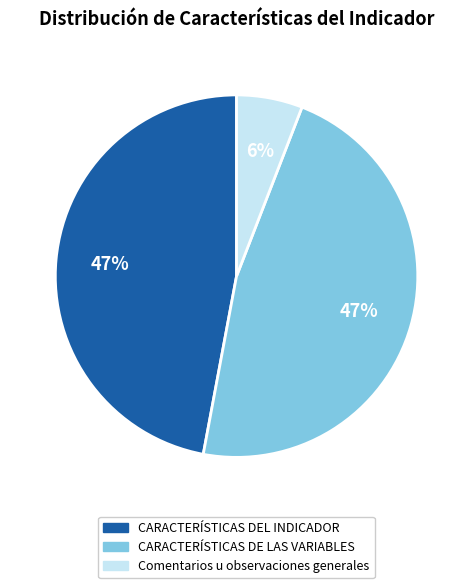

What is the smallest slice in the pie chart?

Comentarios u observaciones generales